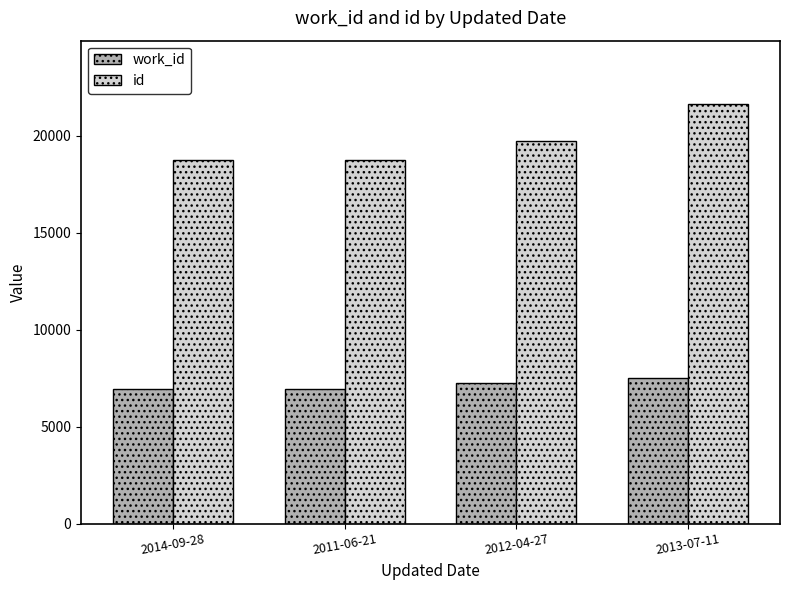

Which series changed the most between 2014-09-28 and 2012-04-27?

id